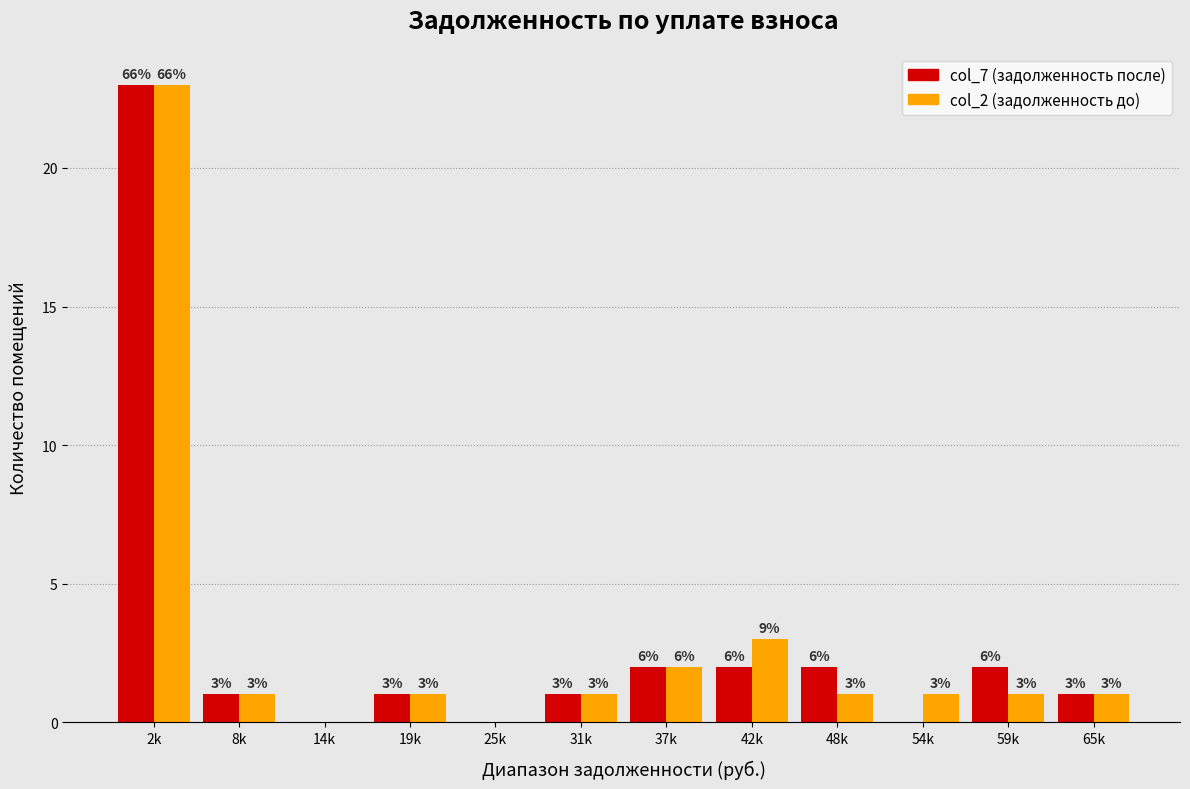

Reading left to right, extract all data points from this chart.

col_7 (задолженность после): 2k=23	8k=1	14k=0	19k=1	25k=0	31k=1	37k=2	42k=2	48k=2	54k=0	59k=2	65k=1
col_2 (задолженность до): 2k=23	8k=1	14k=0	19k=1	25k=0	31k=1	37k=2	42k=3	48k=1	54k=1	59k=1	65k=1